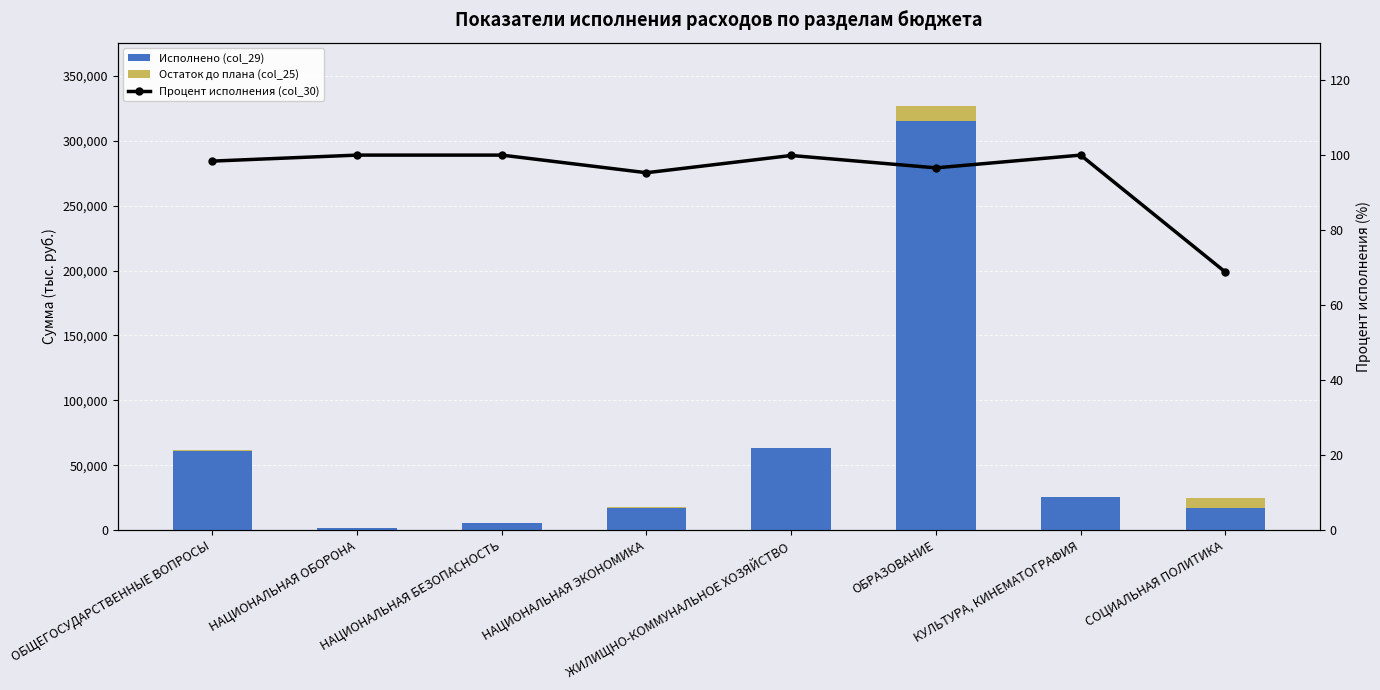

Rank the series at НАЦИОНАЛЬНАЯ ЭКОНОМИКА from highest to lowest value.

Исполнено (col_29), Остаток до плана (col_25), Процент исполнения (col_30)